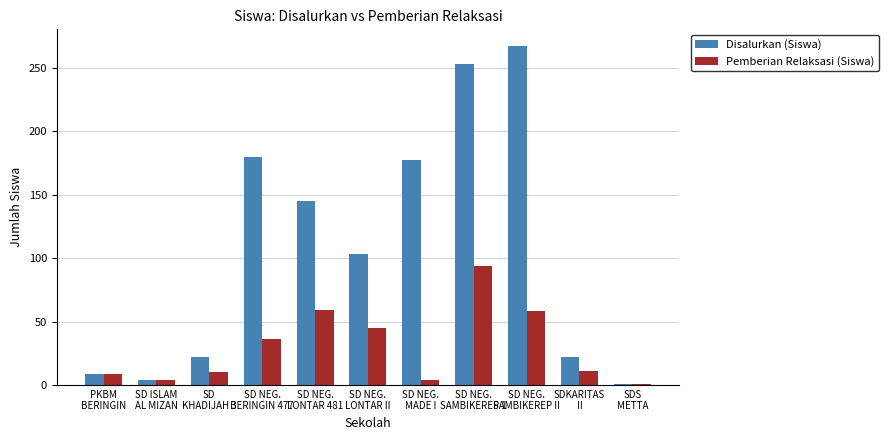

The Disalurkan (Siswa) series shows 145 at SD NEG.
LONTAR 481. True or false?

True